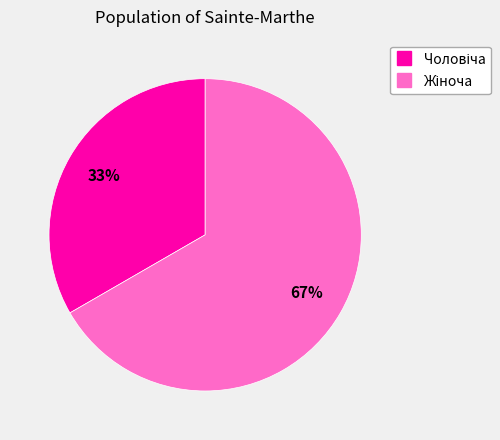

How many slices are in this pie chart?

2